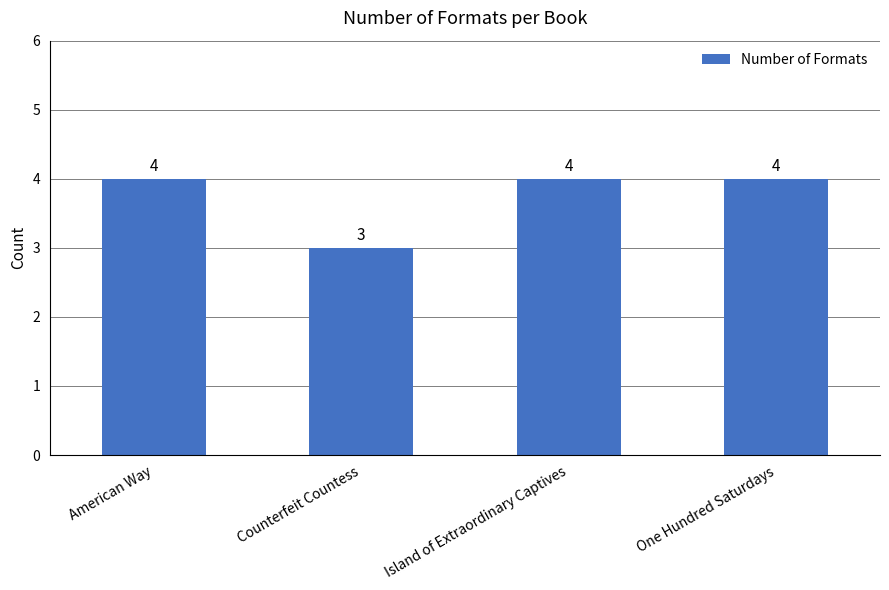

How many data points are less than 4?

1